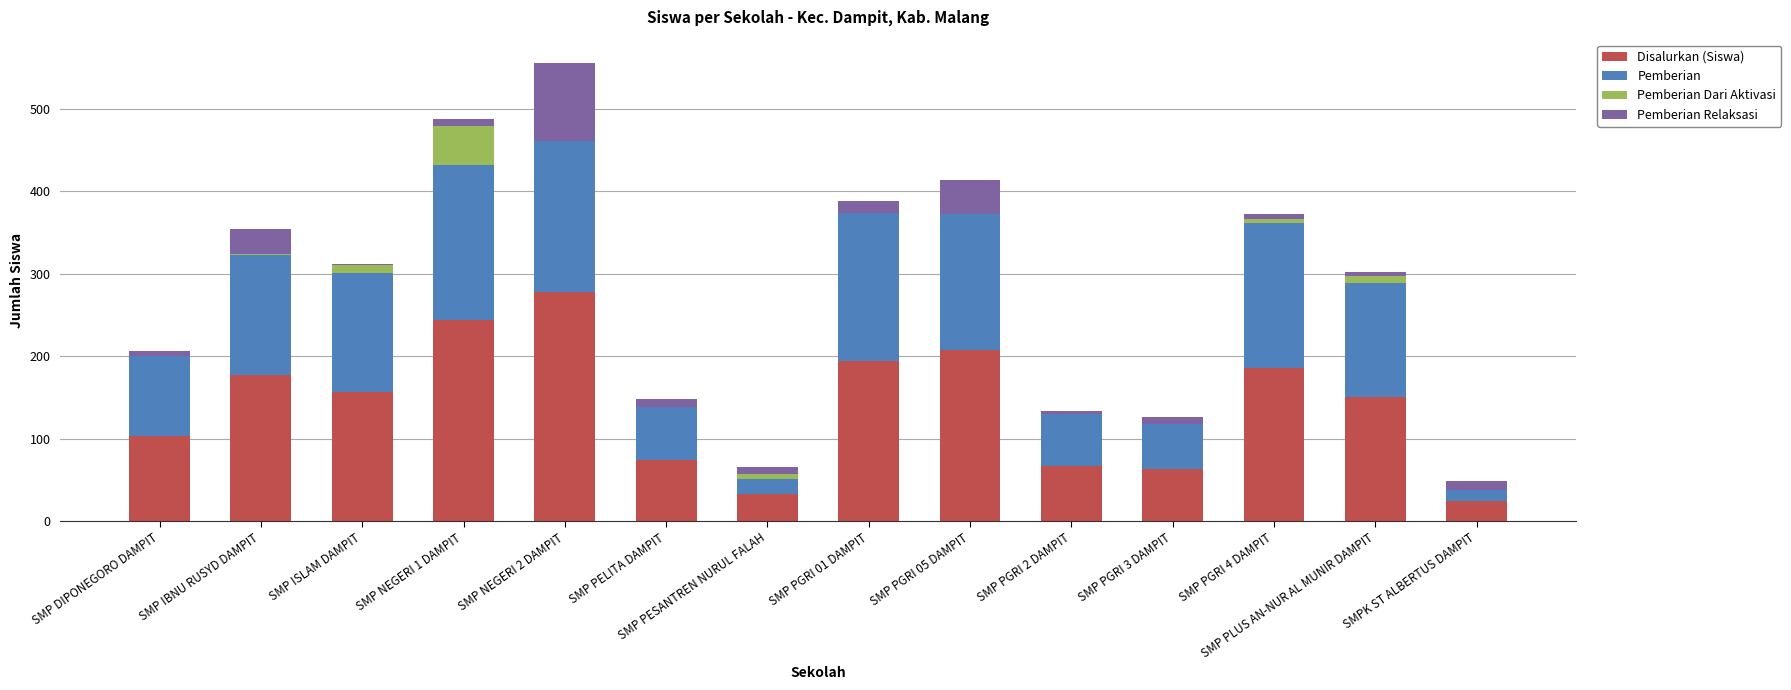

Which category has the highest value in the Disalurkan (Siswa) series?

SMP NEGERI 2 DAMPIT